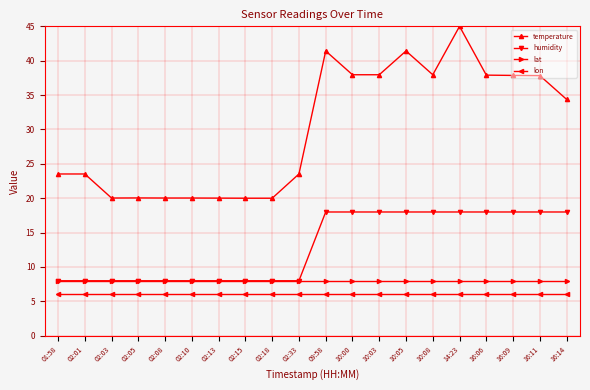

True or false: humidity and temperature intersect in this chart.

False